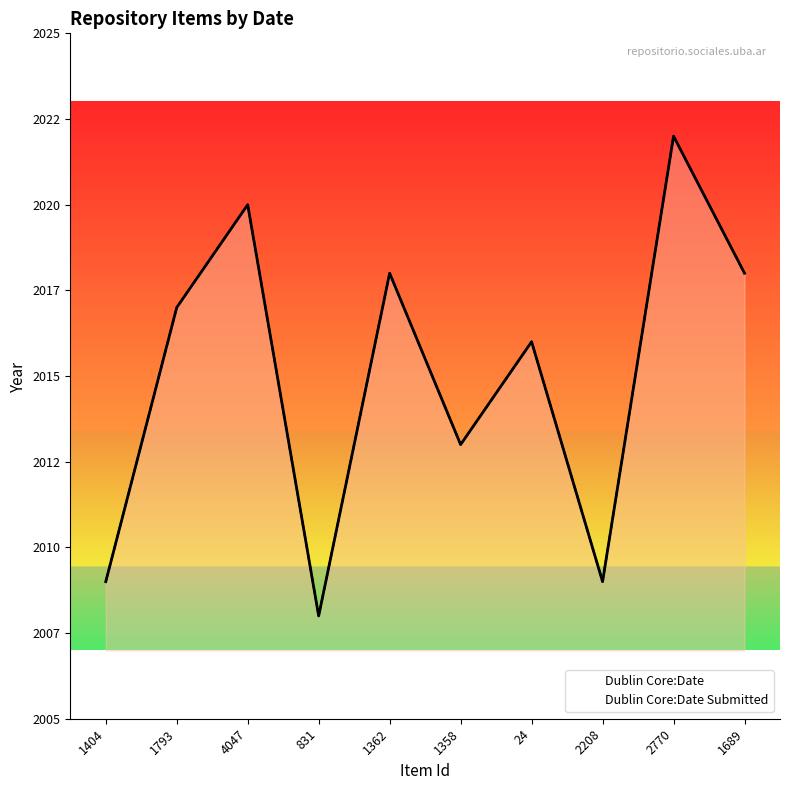

Where is the first local maximum for Dublin Core:Date Submitted?

4047